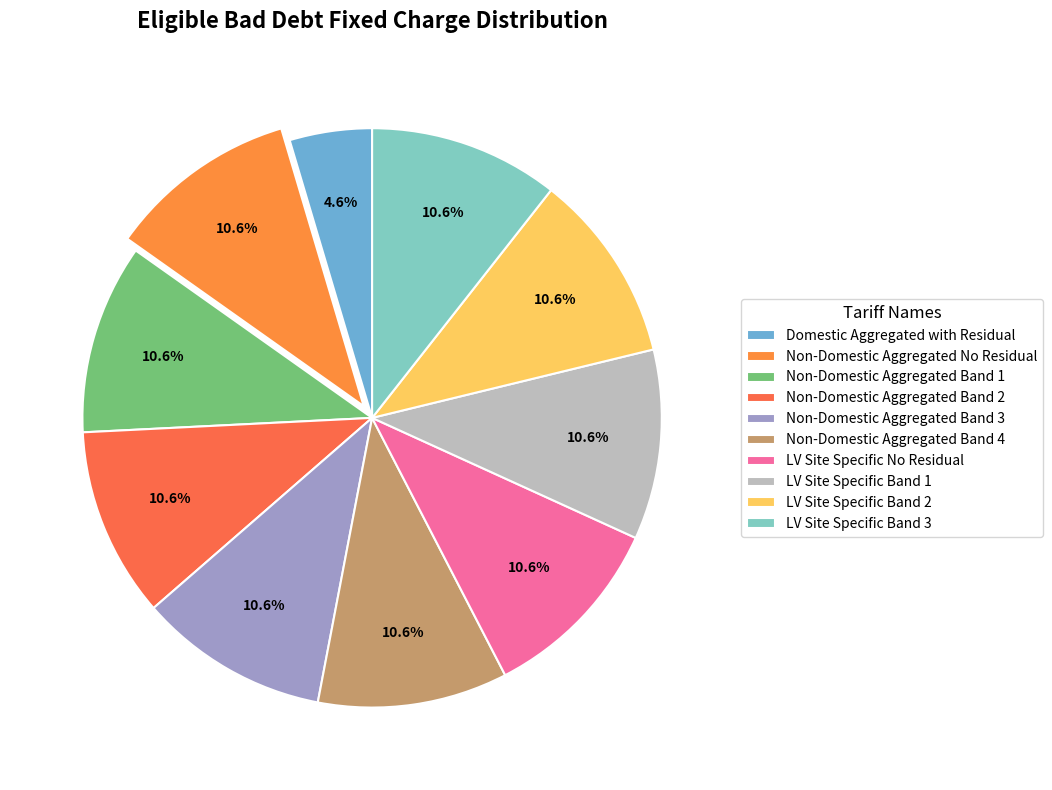

What is the largest slice in the pie chart?

Non-Domestic Aggregated No Residual